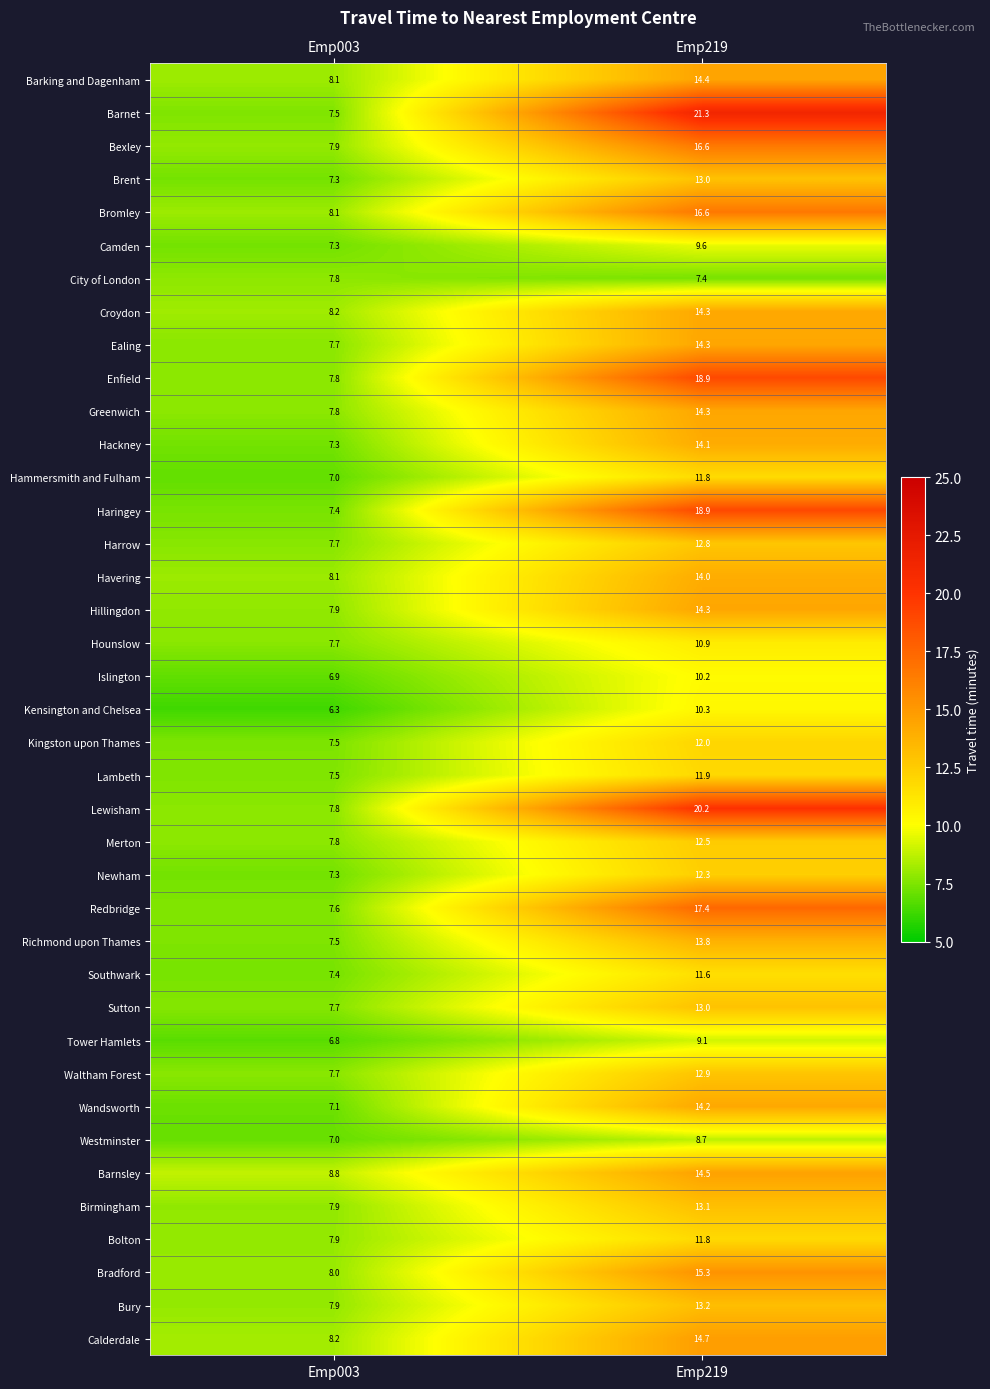

Is it true that Havering equals 14.0 at Emp219?

True